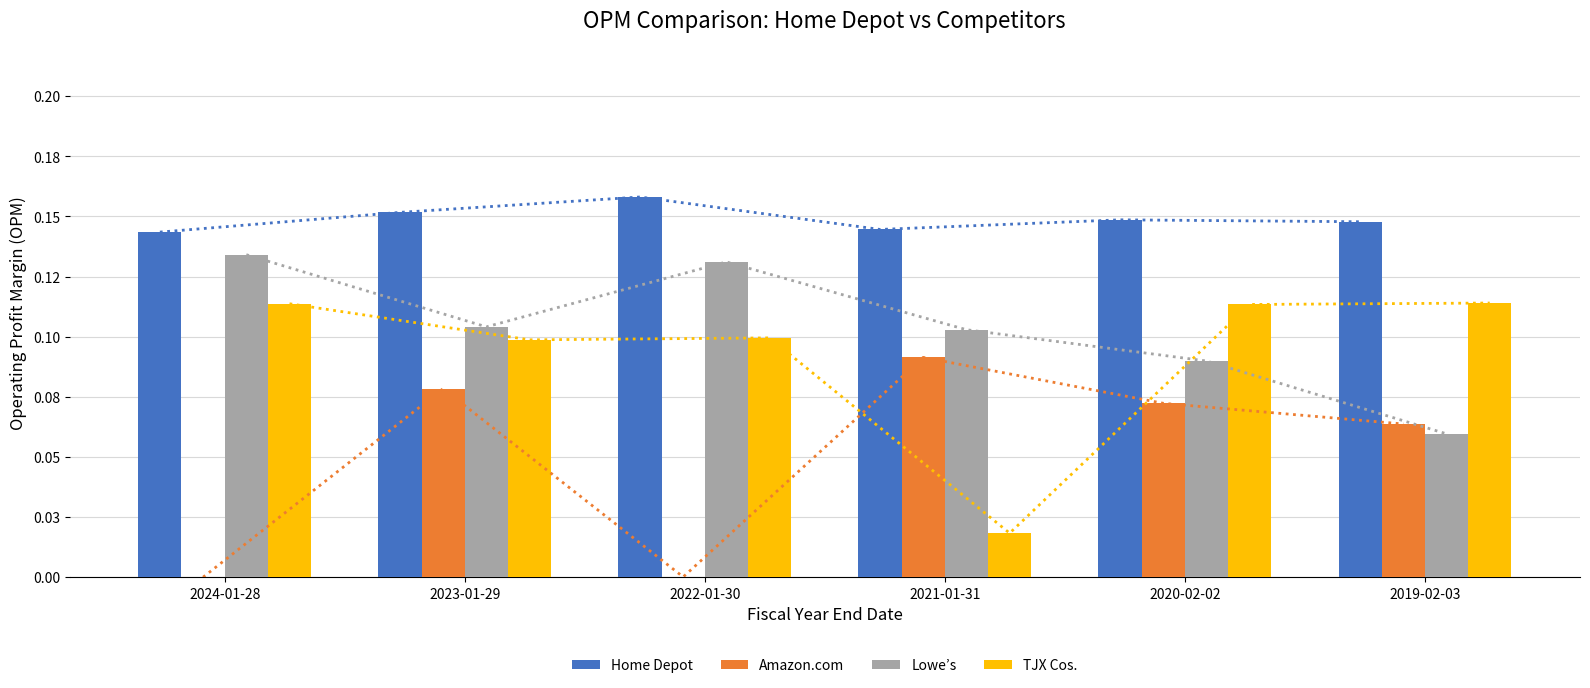

Reading left to right, list all the values displayed in this chart.

Home Depot: 2024-01-28=0.1	2023-01-29=0.2	2022-01-30=0.2	2021-01-31=0.1	2020-02-02=0.1	2019-02-03=0.1
Amazon.com: 2024-01-28=0.0	2023-01-29=0.1	2022-01-30=0.0	2021-01-31=0.1	2020-02-02=0.1	2019-02-03=0.1
Lowe’s: 2024-01-28=0.1	2023-01-29=0.1	2022-01-30=0.1	2021-01-31=0.1	2020-02-02=0.1	2019-02-03=0.1
TJX Cos.: 2024-01-28=0.1	2023-01-29=0.1	2022-01-30=0.1	2021-01-31=0.0	2020-02-02=0.1	2019-02-03=0.1